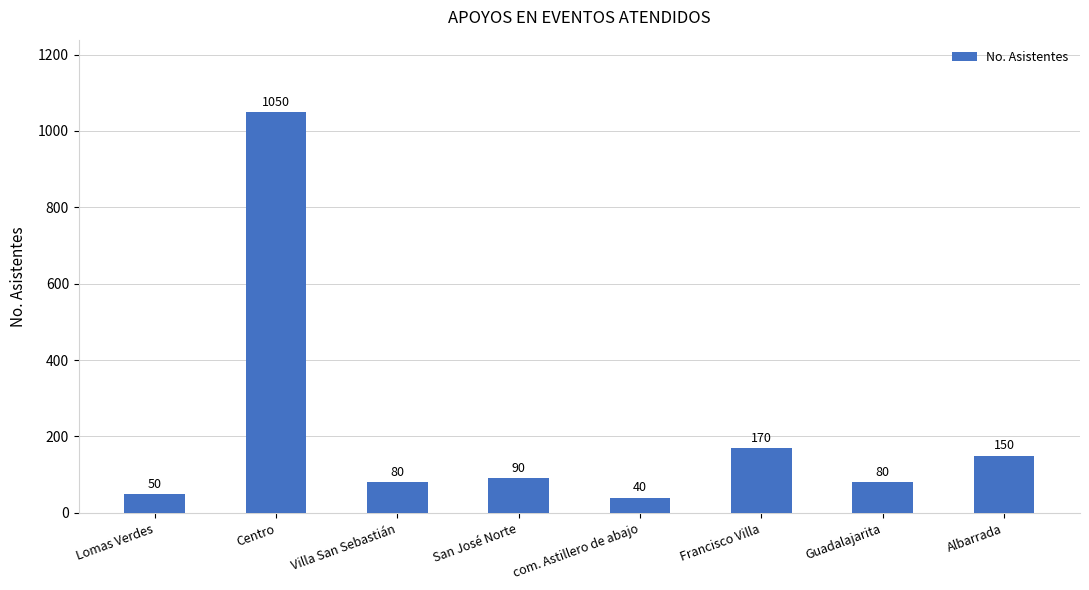

What is the change in value from Lomas Verdes to com. Astillero de abajo?

-10